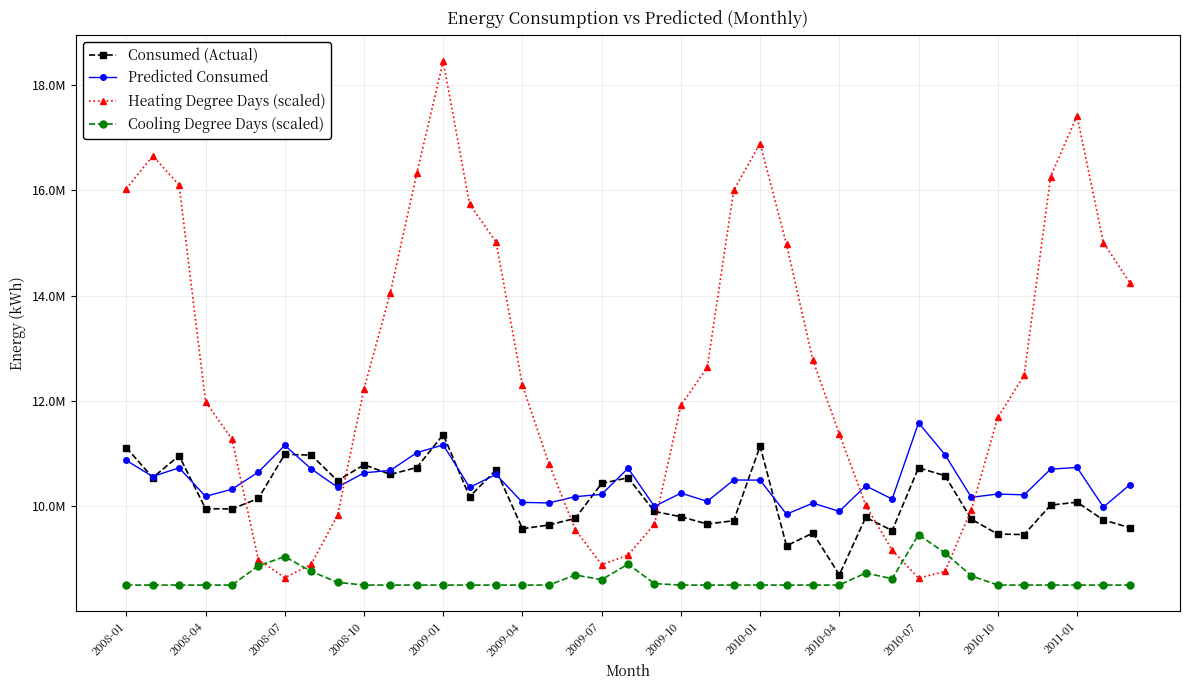

Does the chart have visible grid lines?

Yes